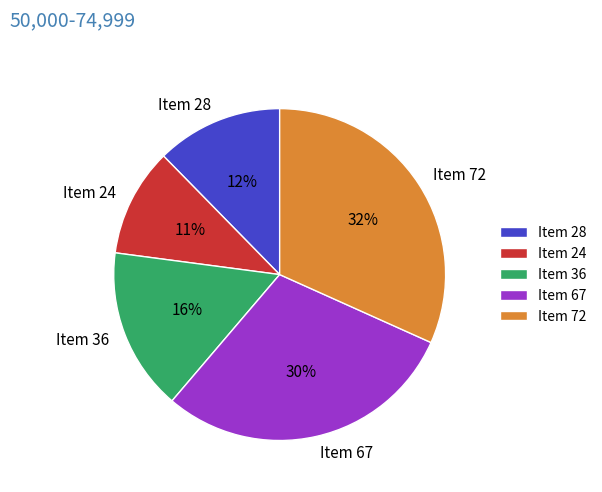

How many slices are in this pie chart?

5